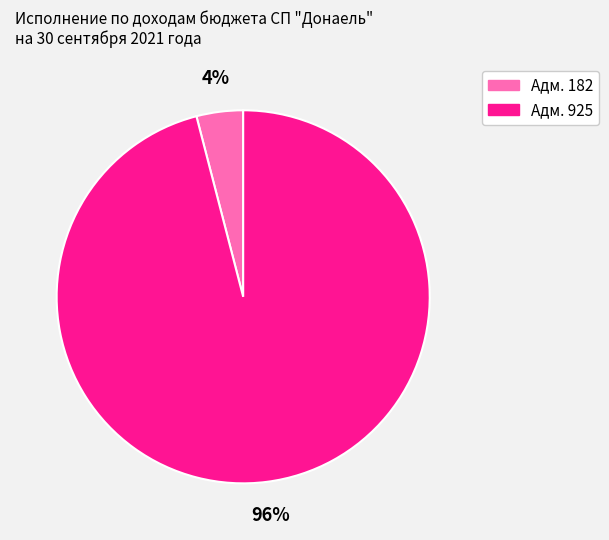

How many segments does this pie chart have?

2